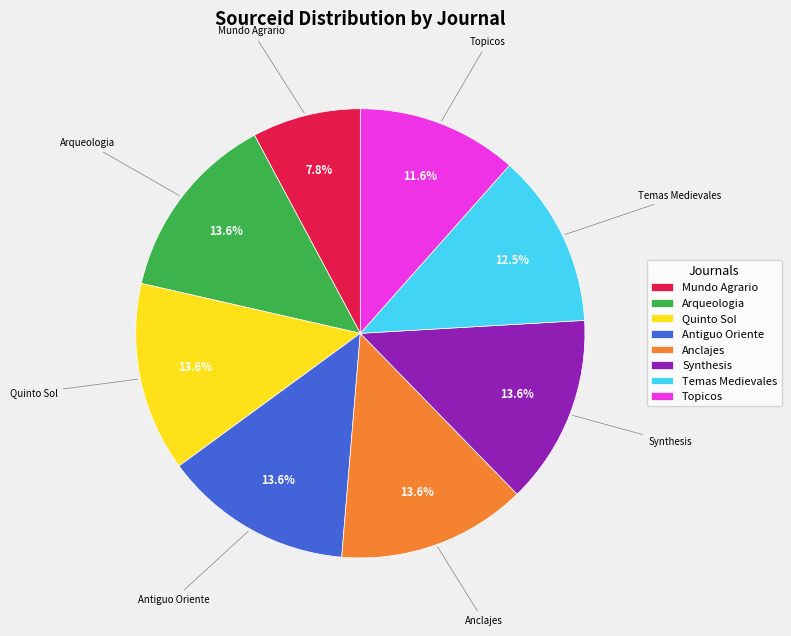

To the nearest percent, what is the difference between the largest and smallest slice percentages?

6%